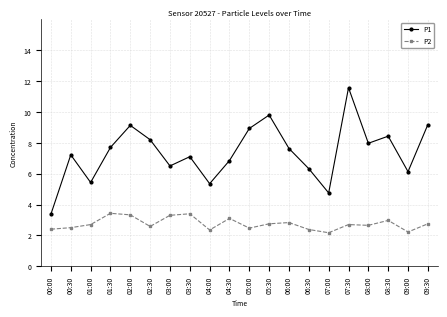

What is the difference between the maximum and minimum values in the P1 series?

8.2